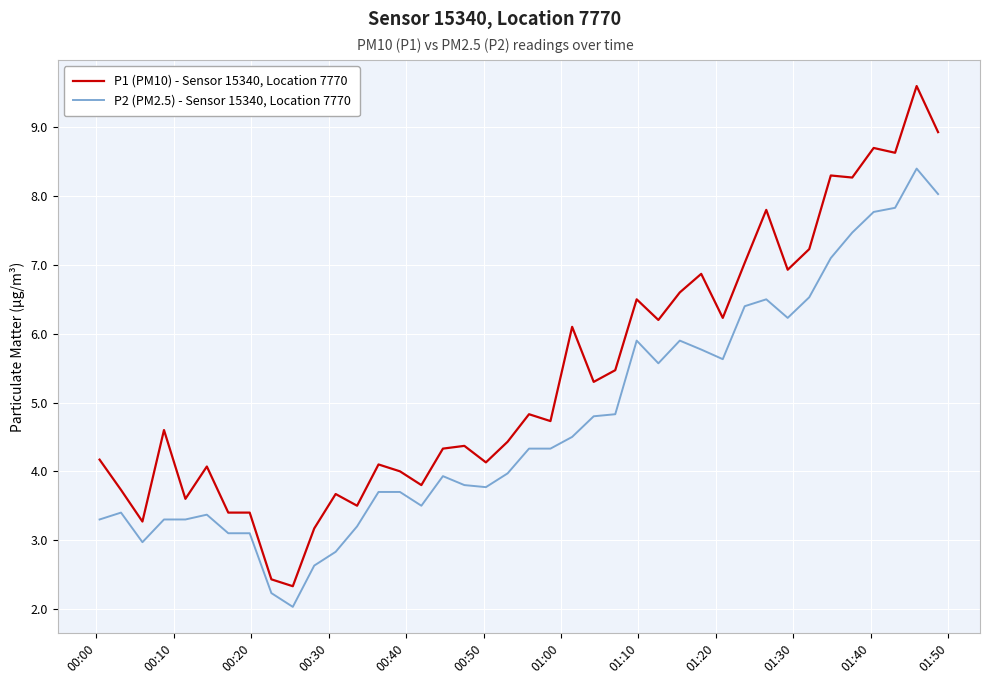

Reading left to right, transcribe all the data shown in this chart.

P1 (PM10) - Sensor 15340, Location 7770: 4.2	3.7	3.3	4.6	3.6	4.1	3.4	3.4	2.4	2.3	3.2	3.7	3.5	4.1	4.0	3.8	4.3	4.4	4.1	4.4	4.8	4.7	6.1	5.3	5.5	6.5	6.2	6.6	6.9	6.2	7.0	7.8	6.9	7.2	8.3	8.3	8.7	8.6	9.6	8.9
P2 (PM2.5) - Sensor 15340, Location 7770: 3.3	3.4	3.0	3.3	3.3	3.4	3.1	3.1	2.2	2.0	2.6	2.8	3.2	3.7	3.7	3.5	3.9	3.8	3.8	4.0	4.3	4.3	4.5	4.8	4.8	5.9	5.6	5.9	5.8	5.6	6.4	6.5	6.2	6.5	7.1	7.5	7.8	7.8	8.4	8.0